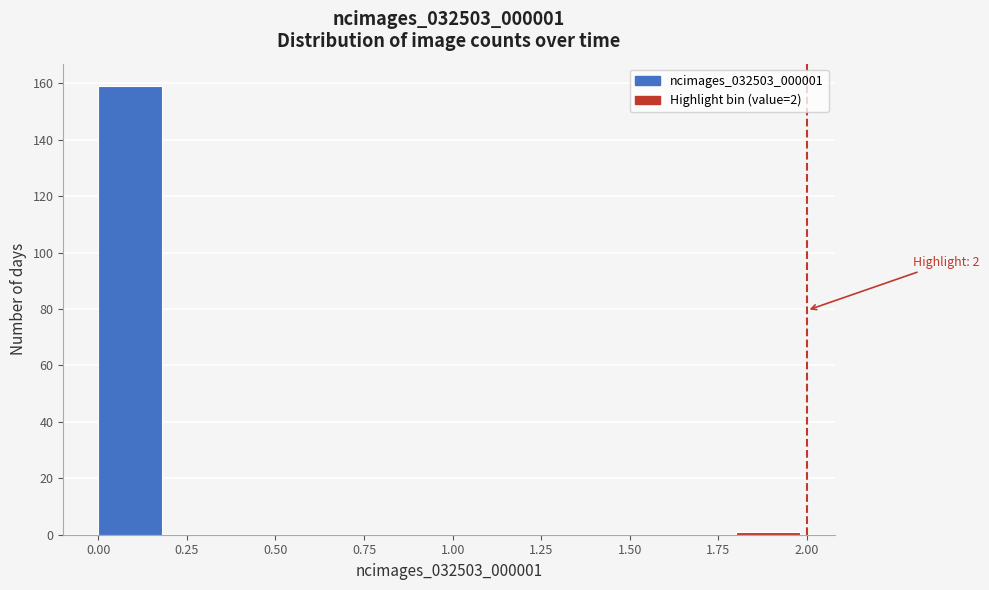

Over which range of the x-axis is the bar tallest?

0.0 to 0.2